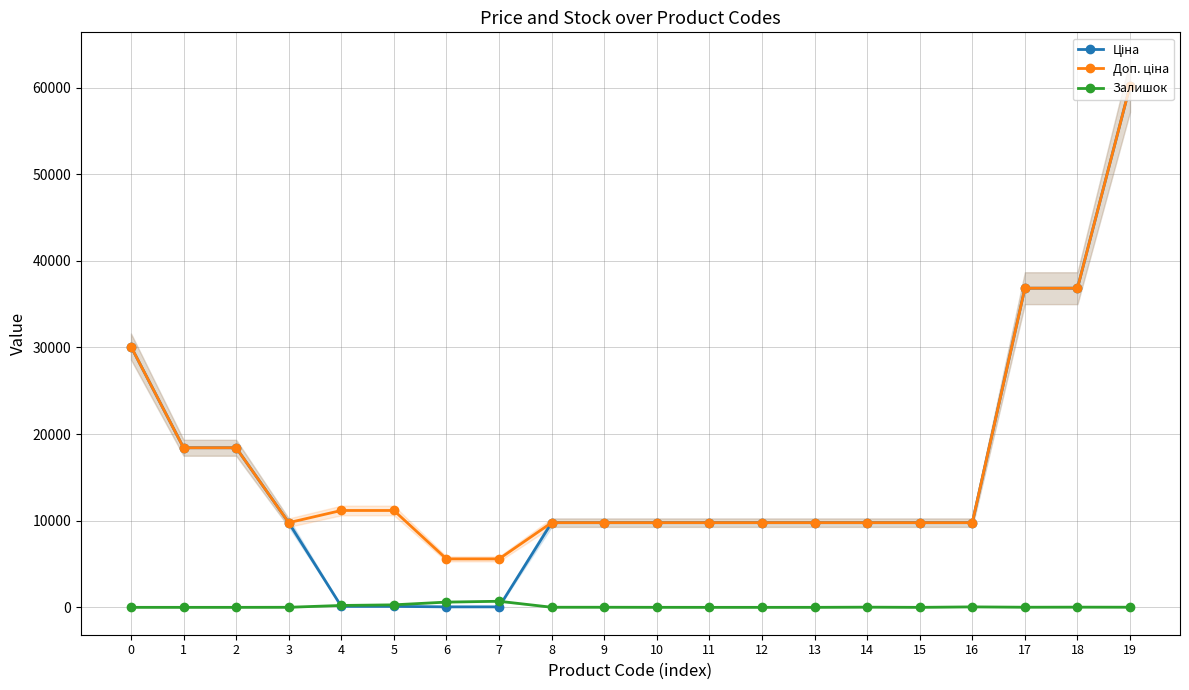

Which series has the largest total across all categories?

Доп. ціна